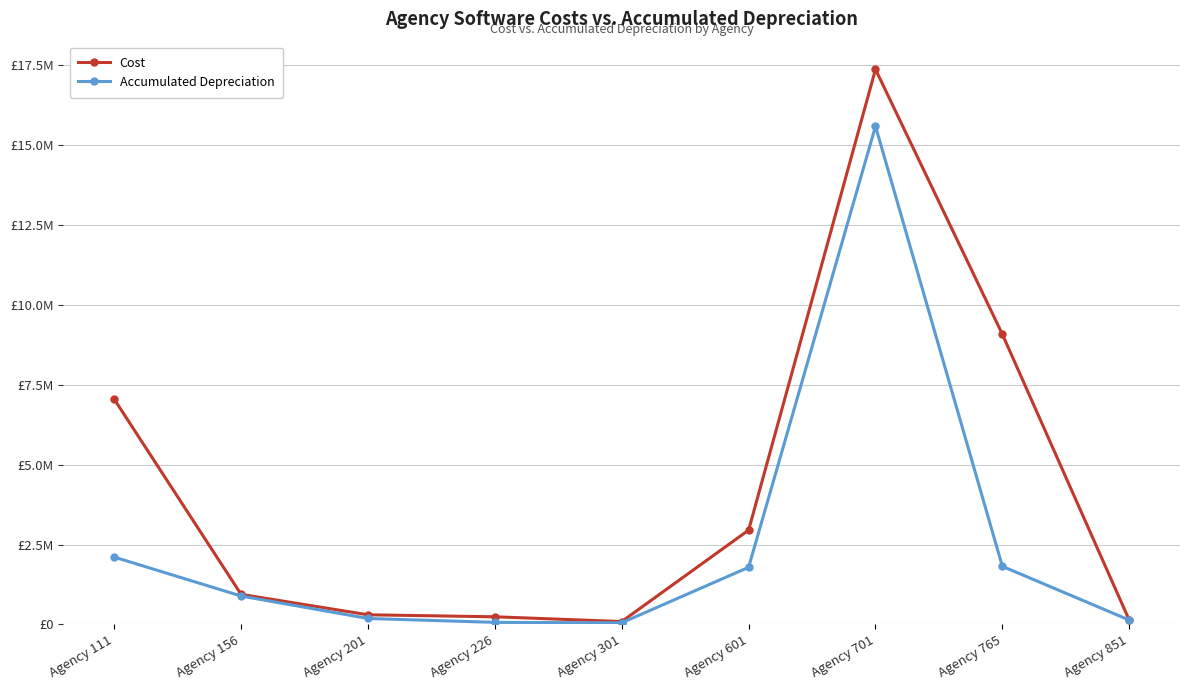

What are all the series names shown in the legend?

Cost, Accumulated Depreciation